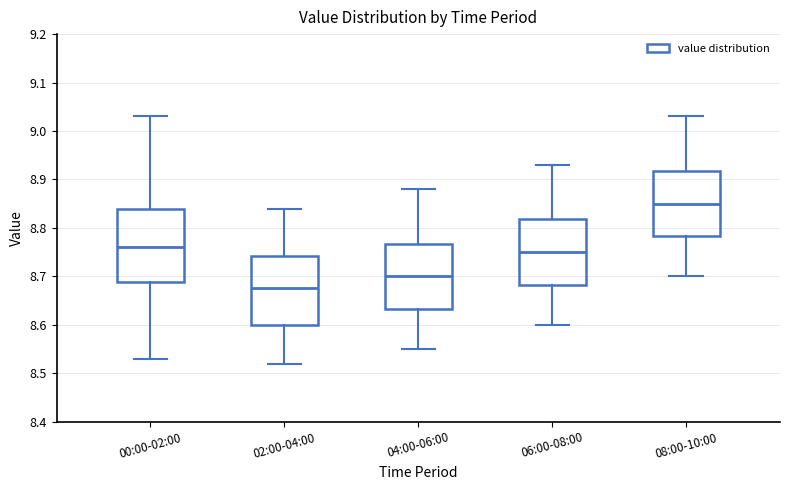

Reading left to right, transcribe this box plot: for each box, give where its median line is, the range the box spans, and where its two whiskers end, as read against the y-axis. The values are not printed on the chart, so give them approximately, as read against the axis.

00:00-02:00: median 8.76, box 8.69 to 8.84, whiskers 8.53 to 9.03
02:00-04:00: median 8.68, box 8.60 to 8.74, whiskers 8.52 to 8.84
04:00-06:00: median 8.70, box 8.63 to 8.77, whiskers 8.55 to 8.88
06:00-08:00: median 8.75, box 8.68 to 8.82, whiskers 8.60 to 8.93
08:00-10:00: median 8.85, box 8.78 to 8.92, whiskers 8.70 to 9.03